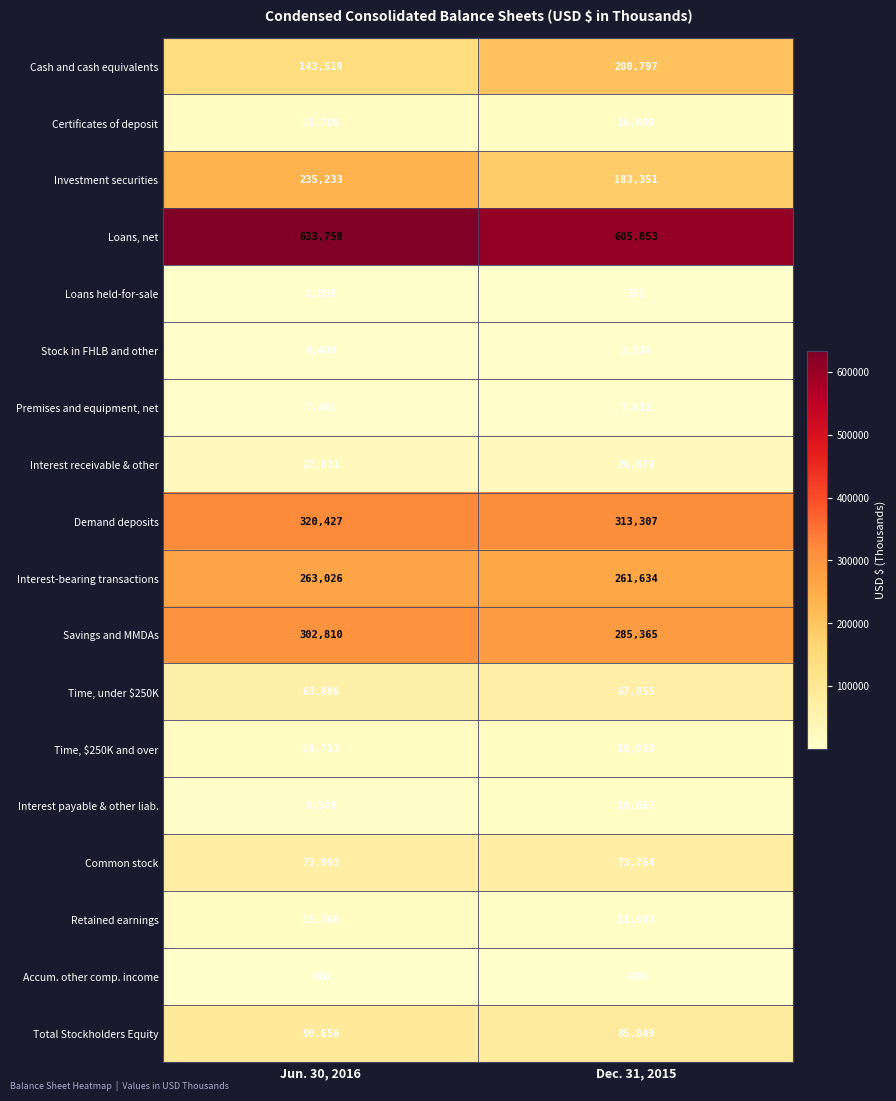

True or false: Interest payable & other liab. has a value of 6920 at Dec. 31, 2015.

False